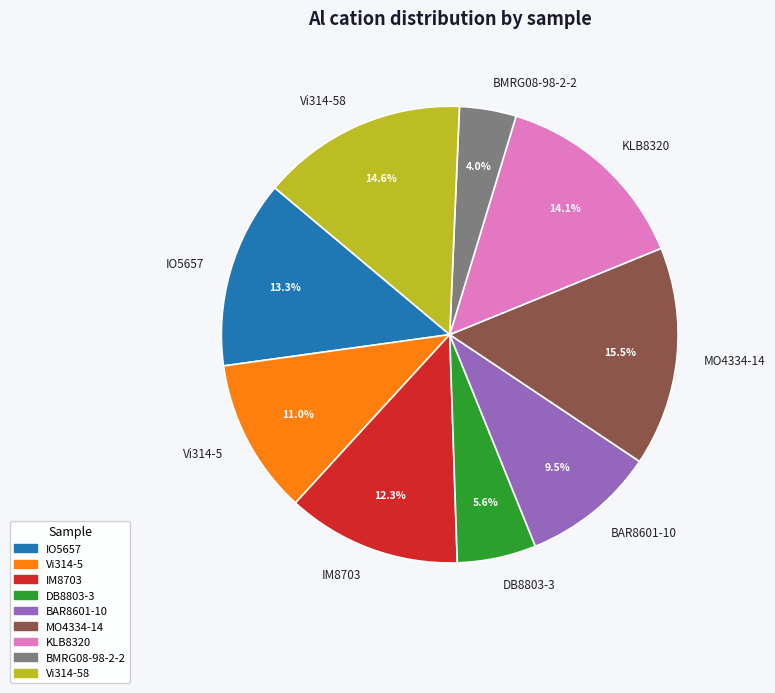

How many segments does this pie chart have?

9